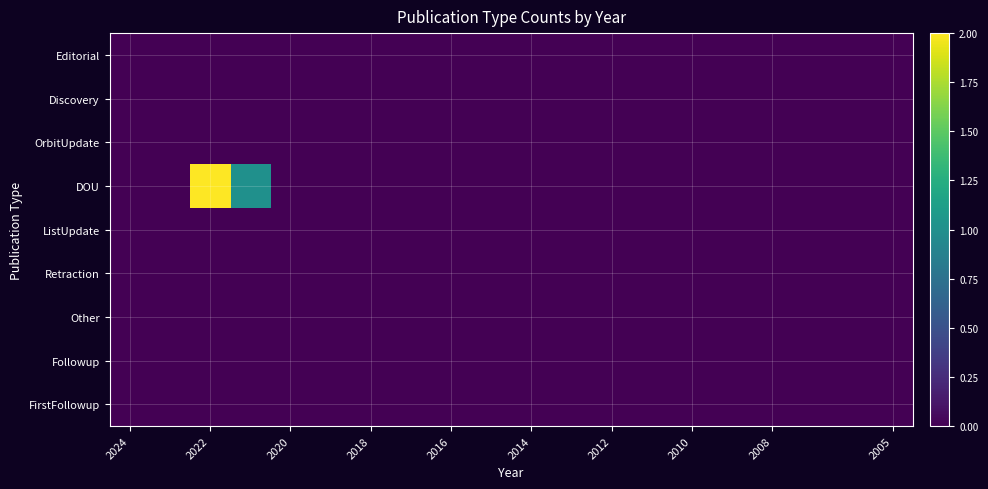

Reading left to right, what are all the values shown in this chart?

Editorial: 0	0	0	0	0	0	0	0	0	0	0	0	0	0	0	0	0	0	0	0
Discovery: 0	0	0	0	0	0	0	0	0	0	0	0	0	0	0	0	0	0	0	0
OrbitUpdate: 0	0	0	0	0	0	0	0	0	0	0	0	0	0	0	0	0	0	0	0
DOU: 0	0	2	1	0	0	0	0	0	0	0	0	0	0	0	0	0	0	0	0
ListUpdate: 0	0	0	0	0	0	0	0	0	0	0	0	0	0	0	0	0	0	0	0
Retraction: 0	0	0	0	0	0	0	0	0	0	0	0	0	0	0	0	0	0	0	0
Other: 0	0	0	0	0	0	0	0	0	0	0	0	0	0	0	0	0	0	0	0
Followup: 0	0	0	0	0	0	0	0	0	0	0	0	0	0	0	0	0	0	0	0
FirstFollowup: 0	0	0	0	0	0	0	0	0	0	0	0	0	0	0	0	0	0	0	0